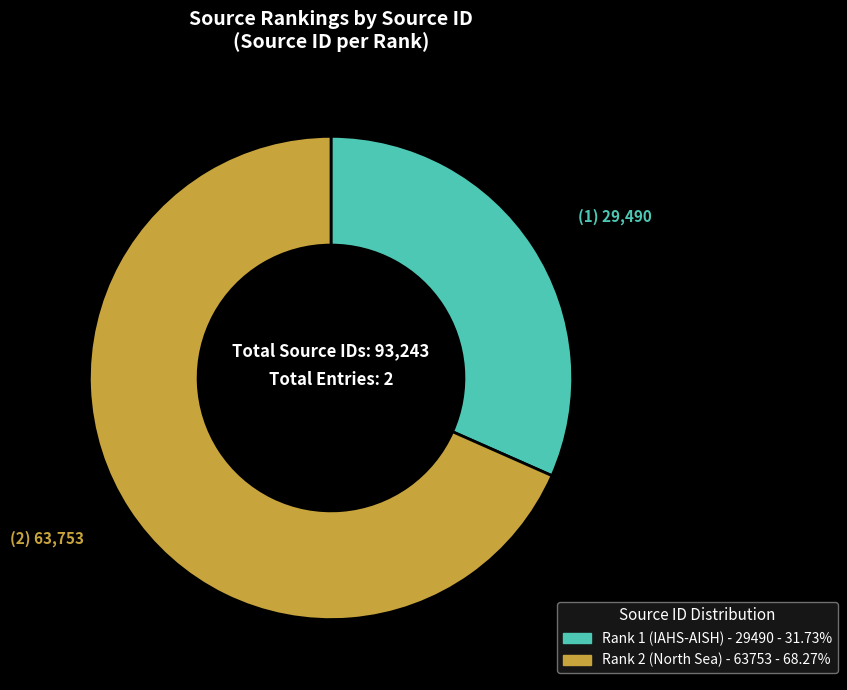

Is there a majority slice in this chart?

Yes